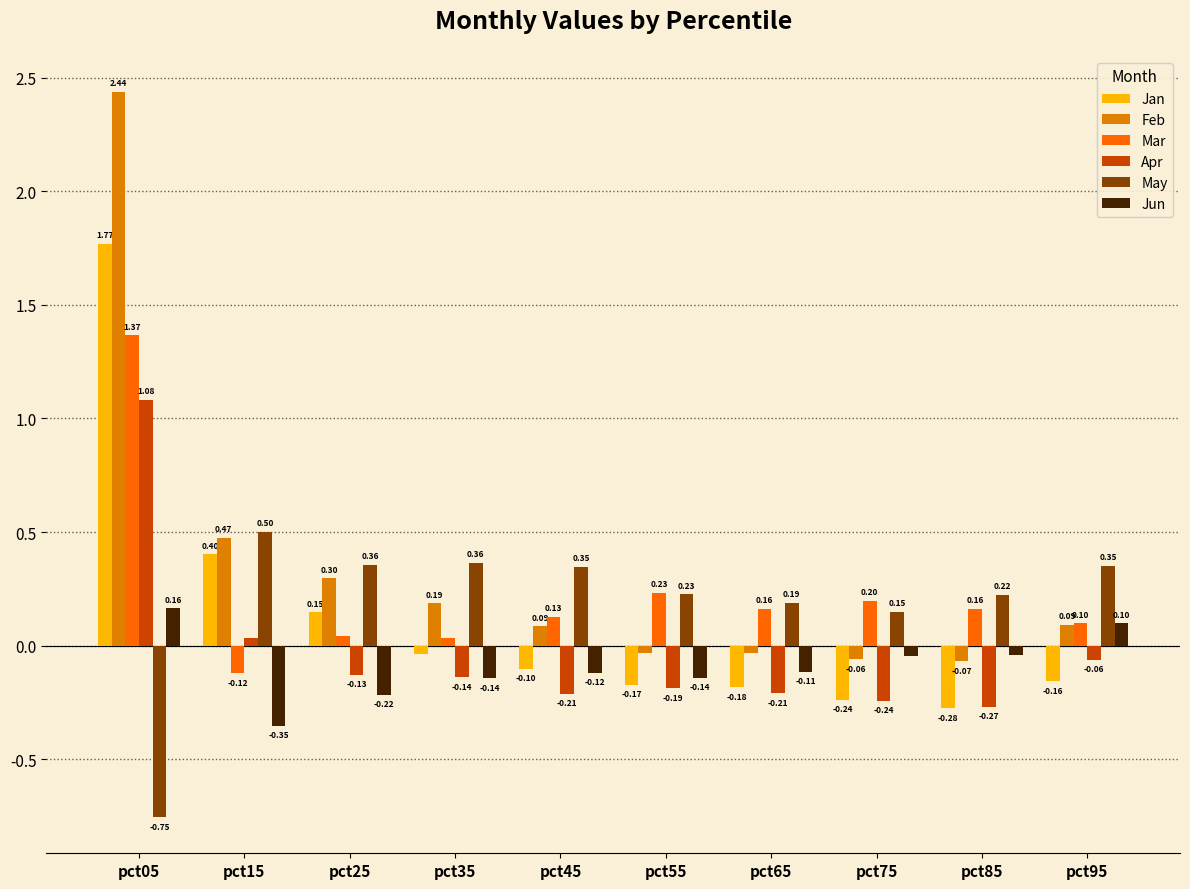

What is the sum of the Mar values at pct75 and pct65?

0.4